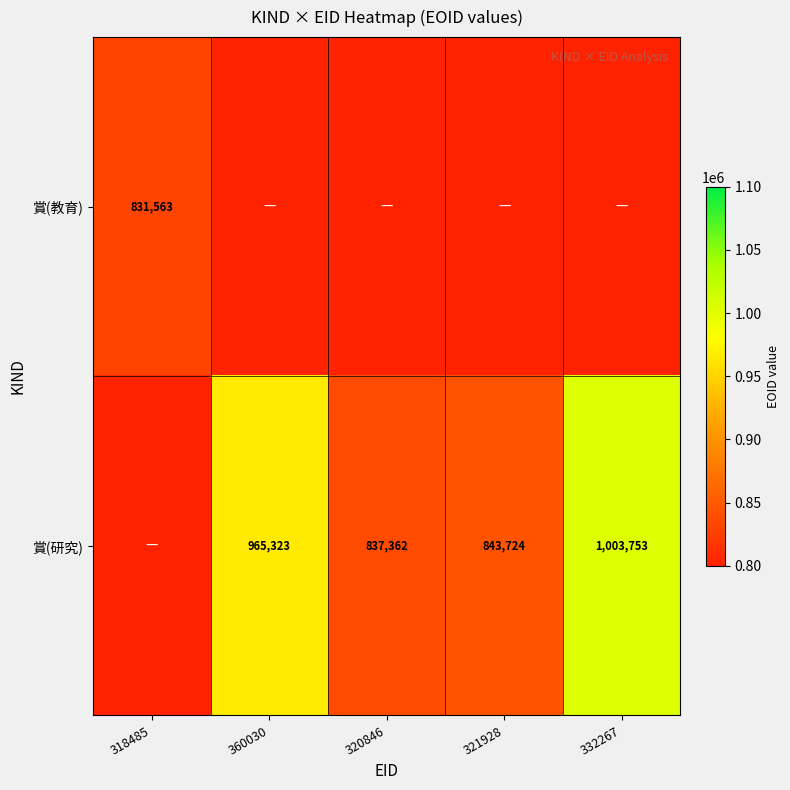

At which category does the chart reach its minimum across all series?

360030